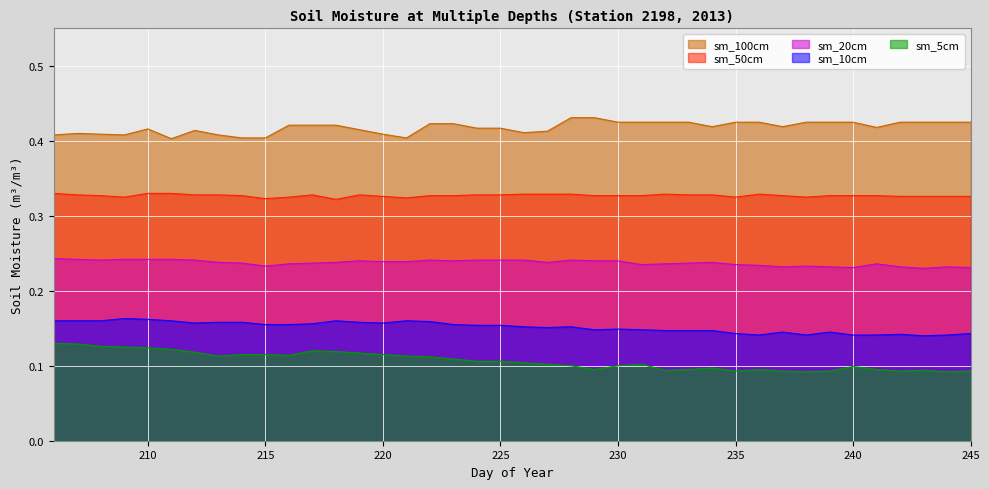

What is the smallest value displayed?

0.1